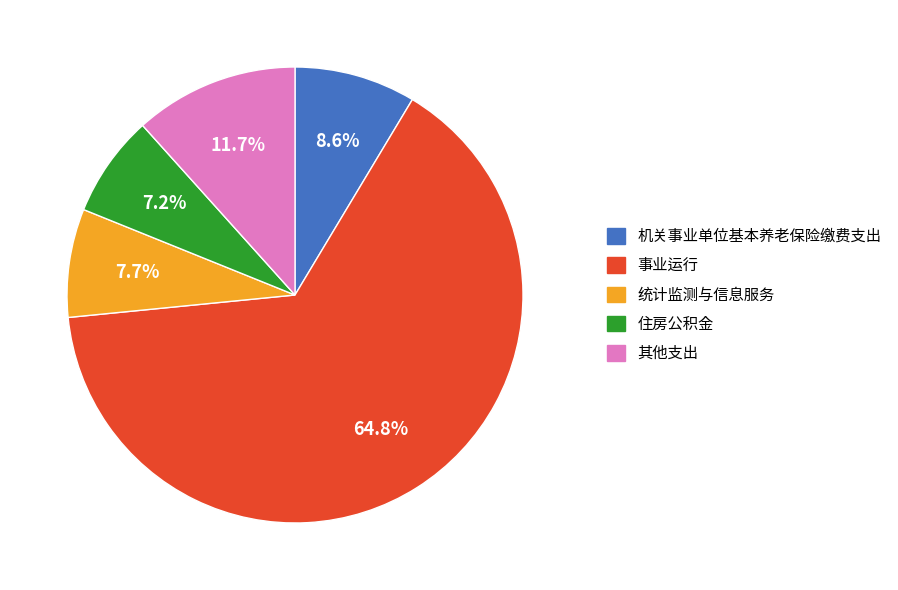

What is the ratio of the value at 其他支出 to the value at 住房公积金?

1.6